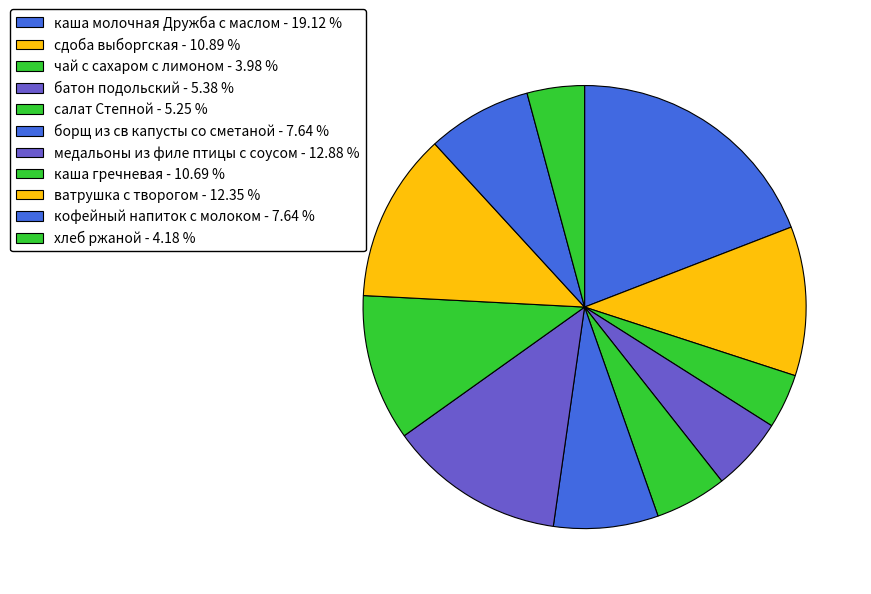

To the nearest percent, what portion does ватрушка с творогом represent?

12%